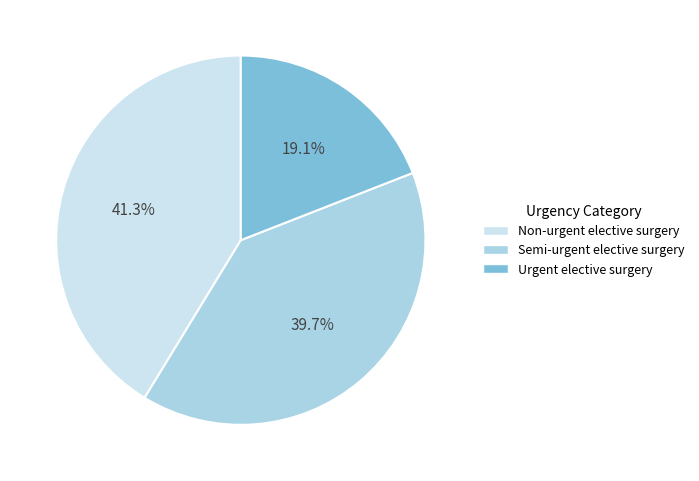

Which has a higher value, Non-urgent elective surgery or Semi-urgent elective surgery?

Non-urgent elective surgery